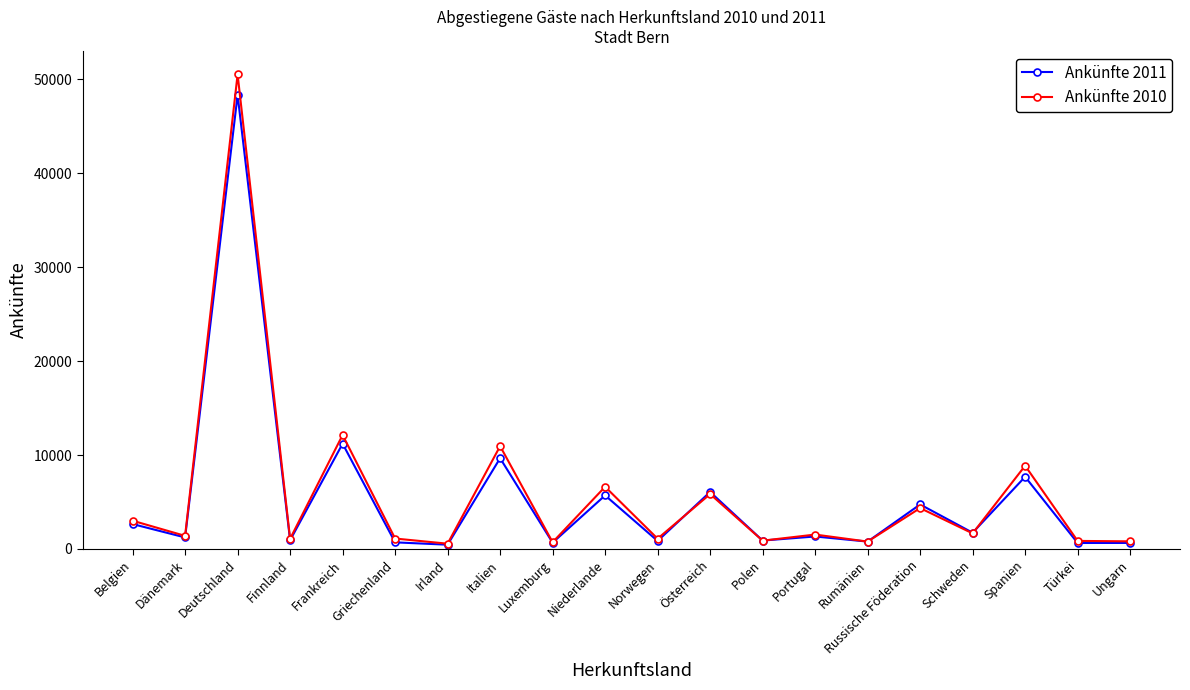

What is the label of the 20th point from the right?

Belgien